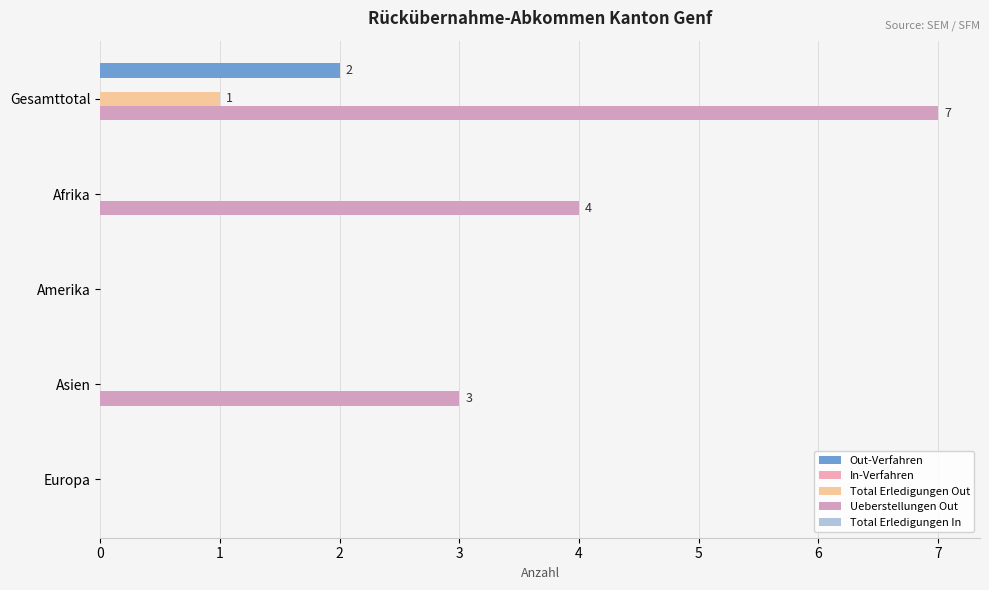

Count the number of data series in this chart.

3